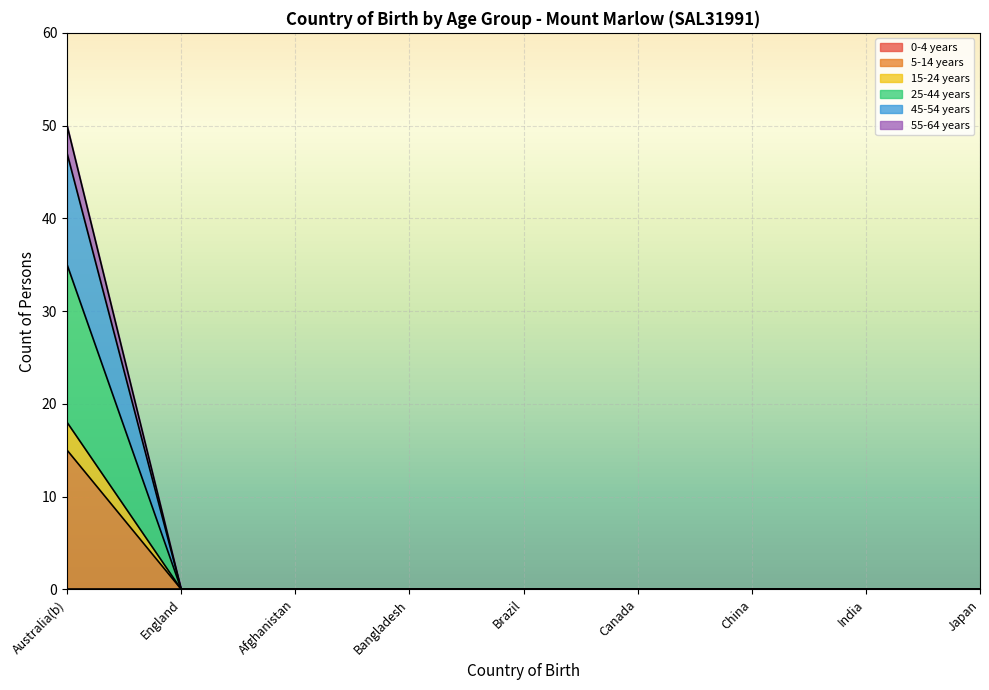

What is the label of the 9th point from the right?

Australia(b)